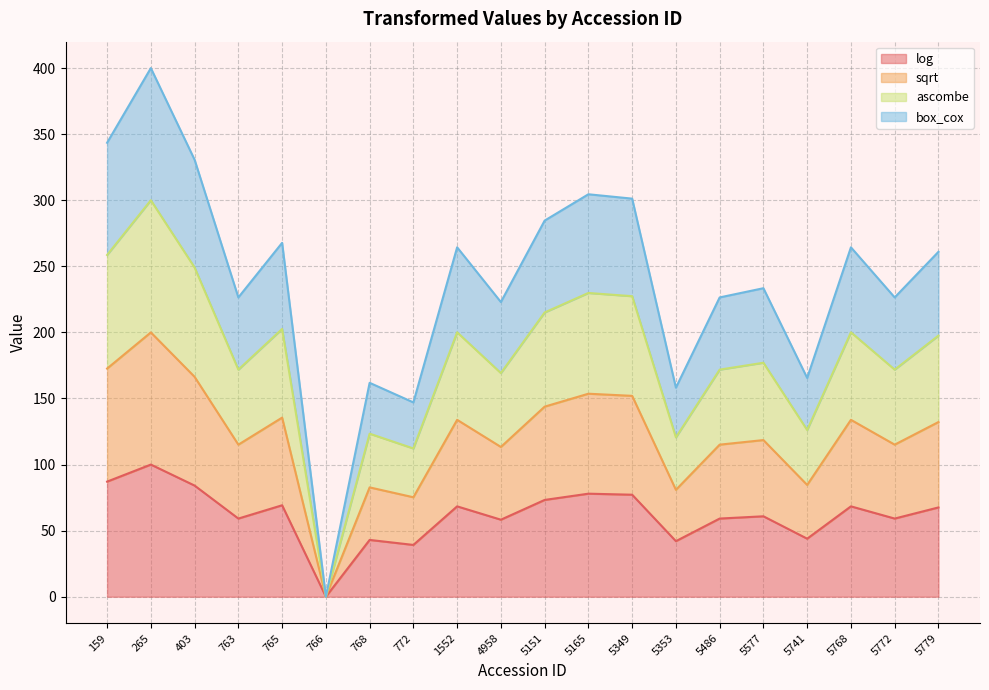

How many positive values does the sqrt series have?

19